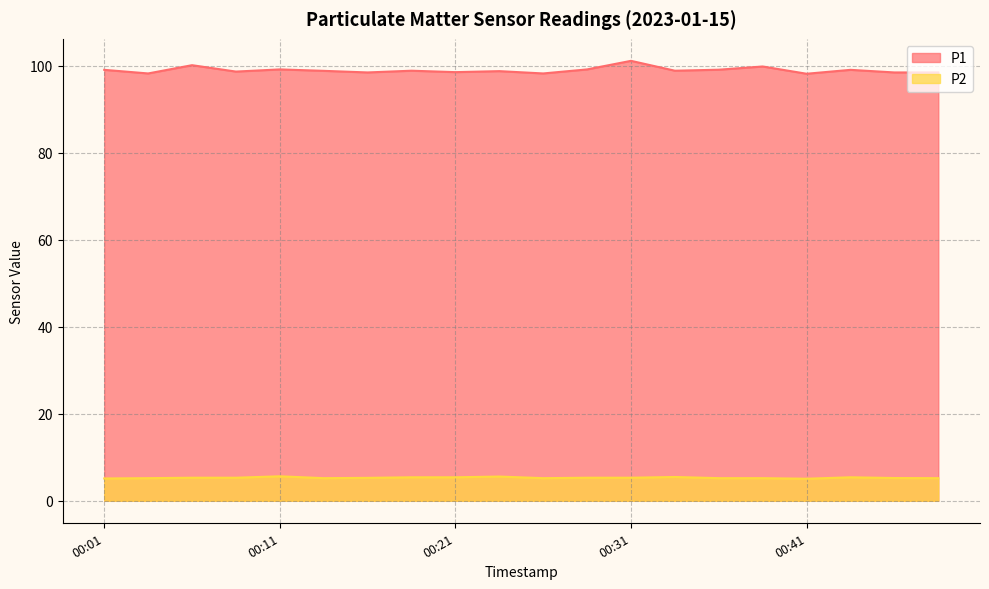

True or false: P1 has a value of 99.1 at 00:36.

True